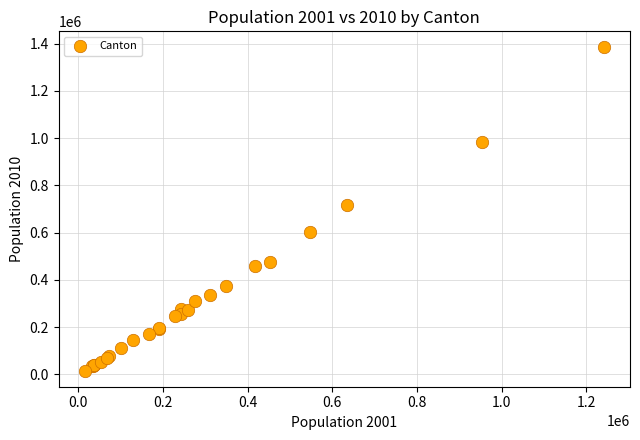

What Y value in the scatter plot is closest to 699737?

716483